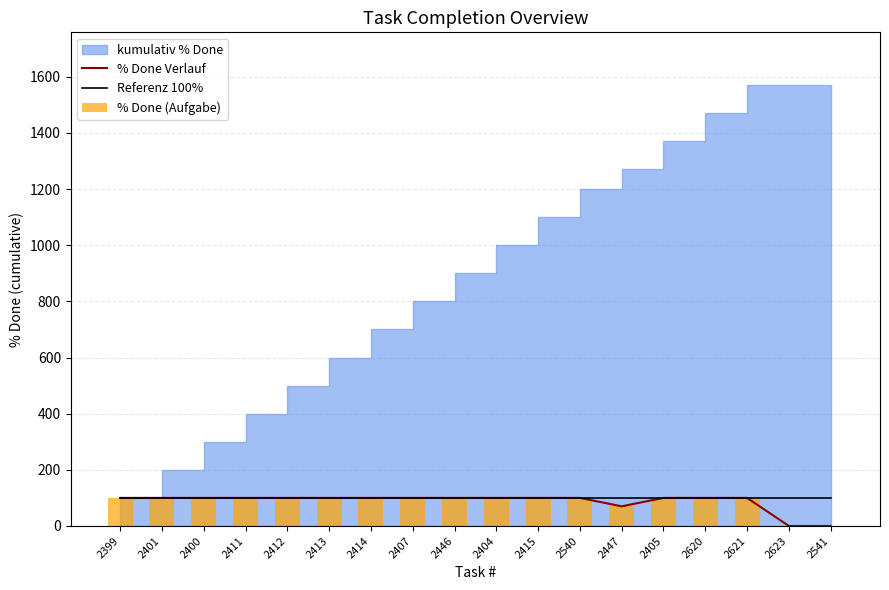

What is the sum of all Referenz 100% values?

1800